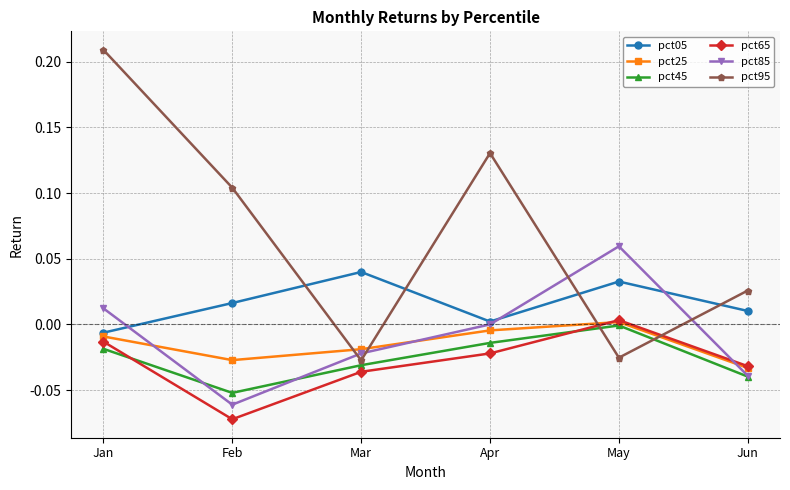

Which category has the lowest value in the pct85 series?

Feb